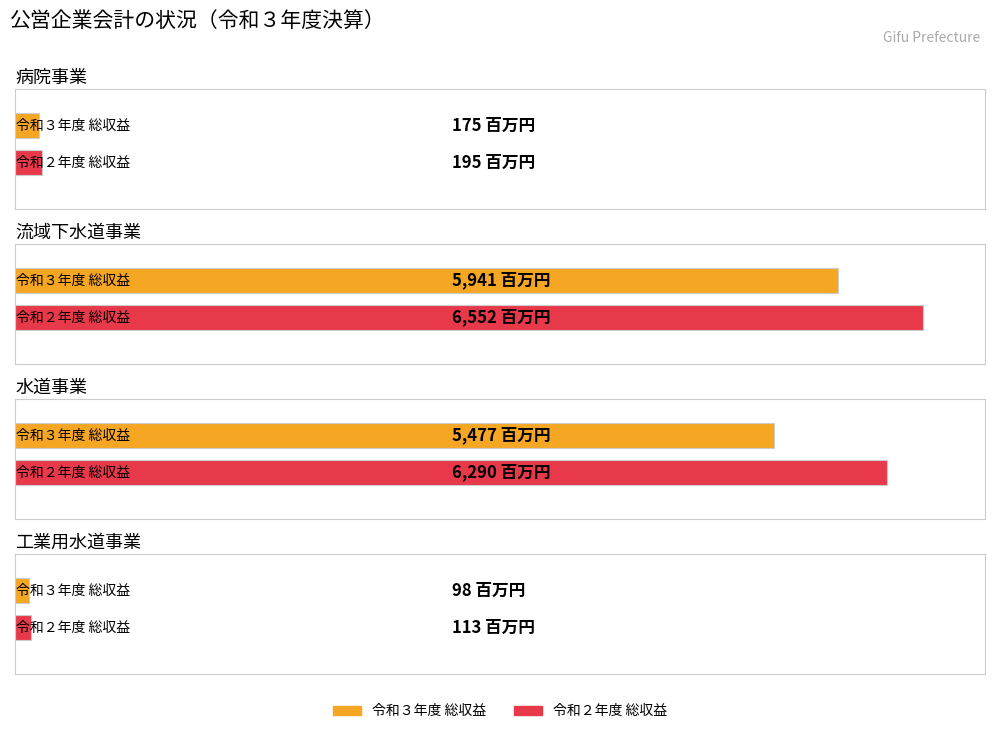

List the labels in order of 令和３年度 value, largest first.

流域下水道事業, 水道事業, 病院事業, 工業用水道事業